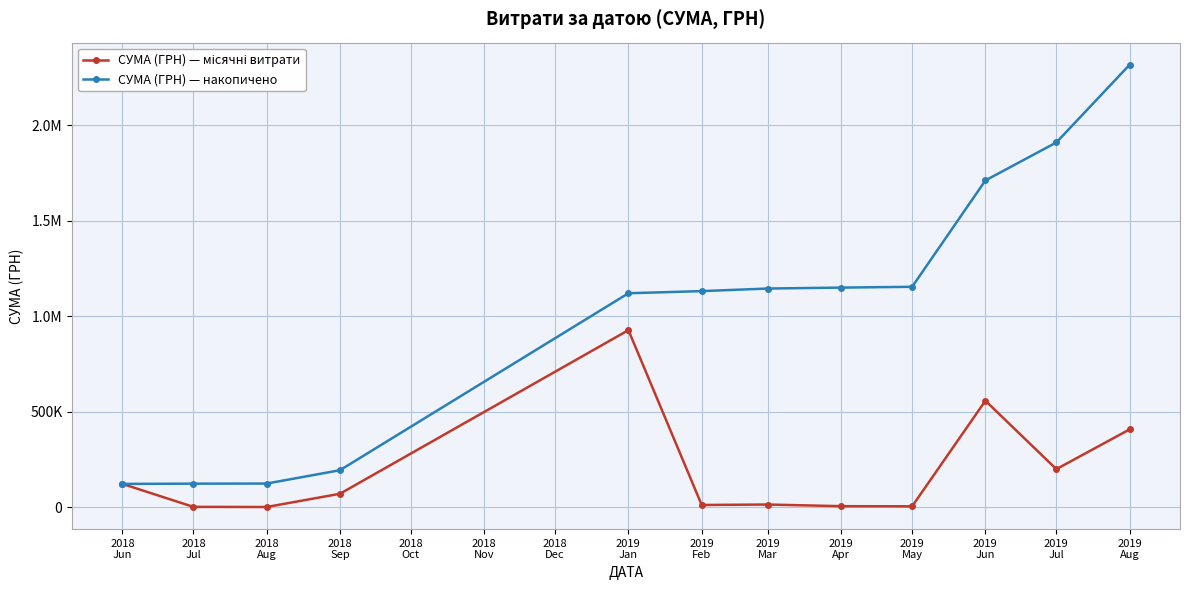

Between 2019
May and 2019
Mar, which is larger?

2019
Mar